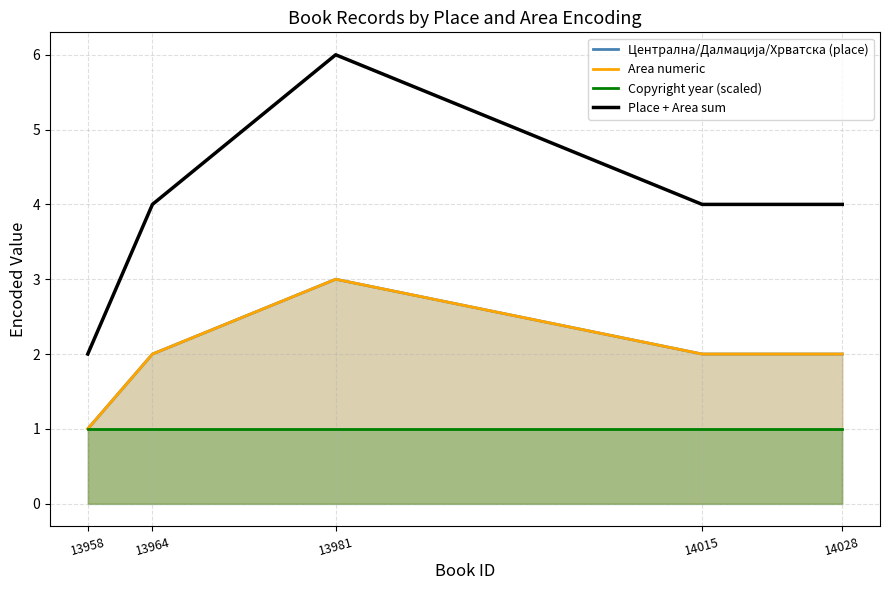

Reading left to right, what are all the values shown in this chart?

Централна/Далмација/Хрватска (place): 1	2	3	2	2
Area numeric: 1	2	3	2	2
Copyright year (scaled): 1	1	1	1	1
Place + Area sum: 2	4	6	4	4